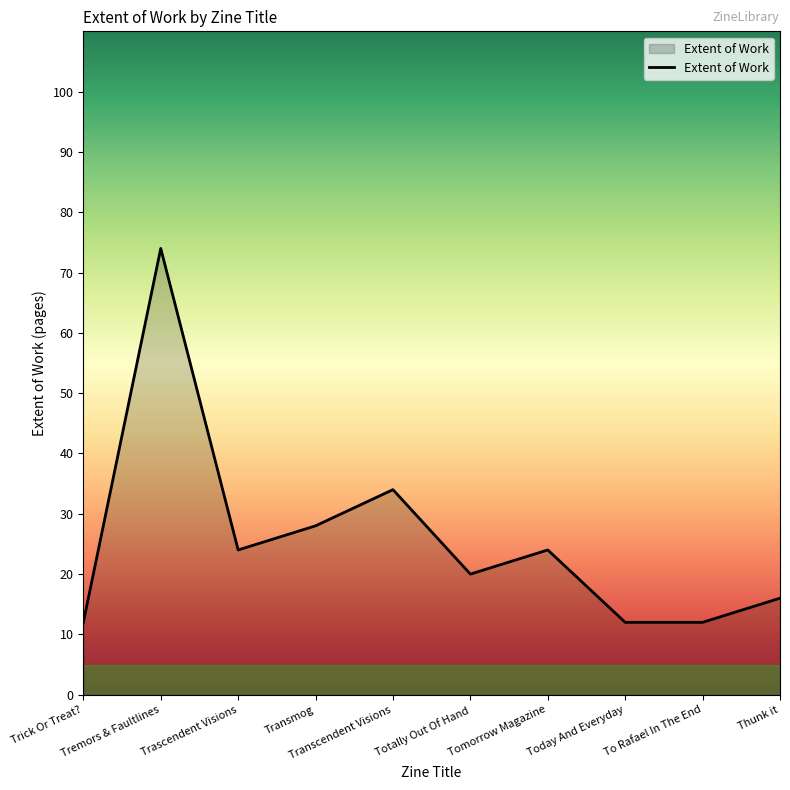

The value at Today And Everyday is 21. True or false?

False